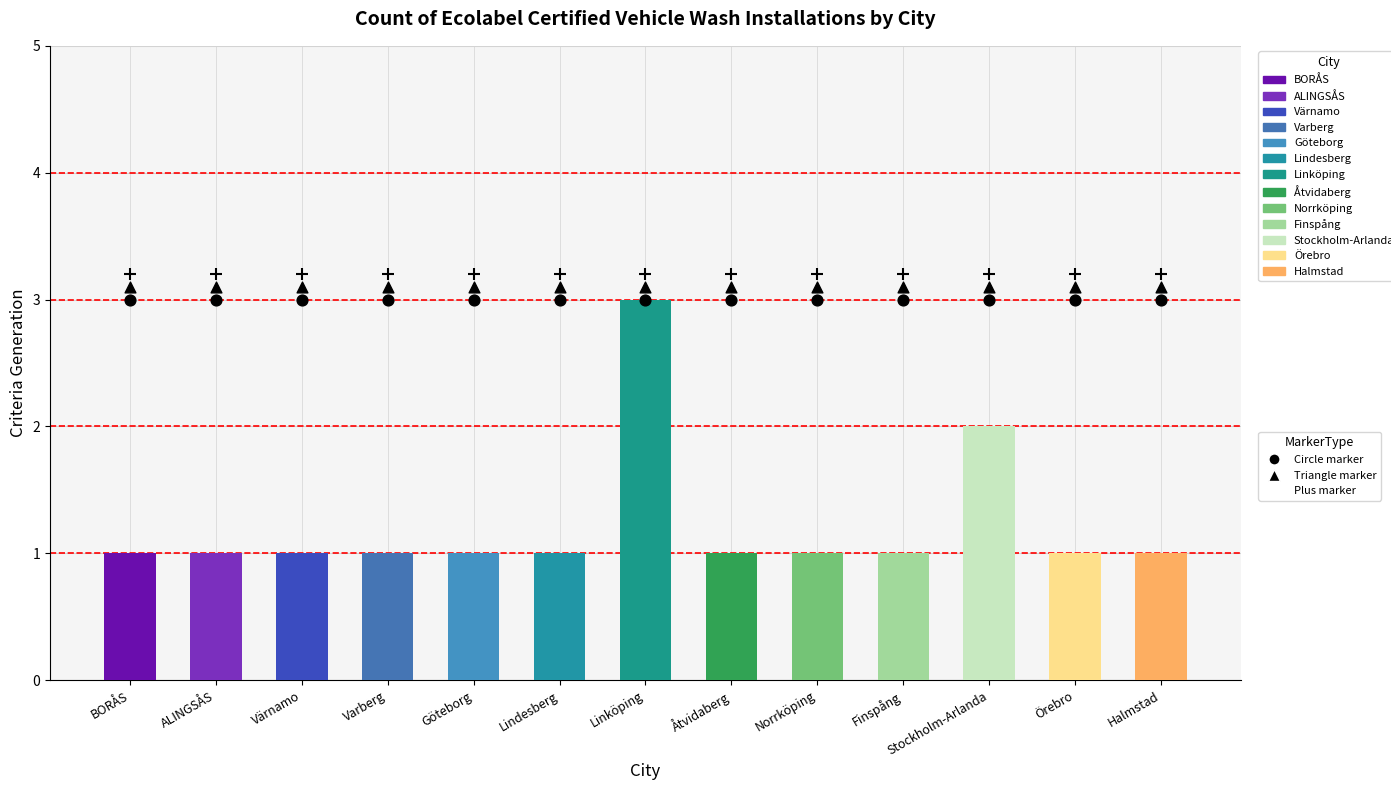

Which series has the largest total across all categories?

Criteria generation (plus)